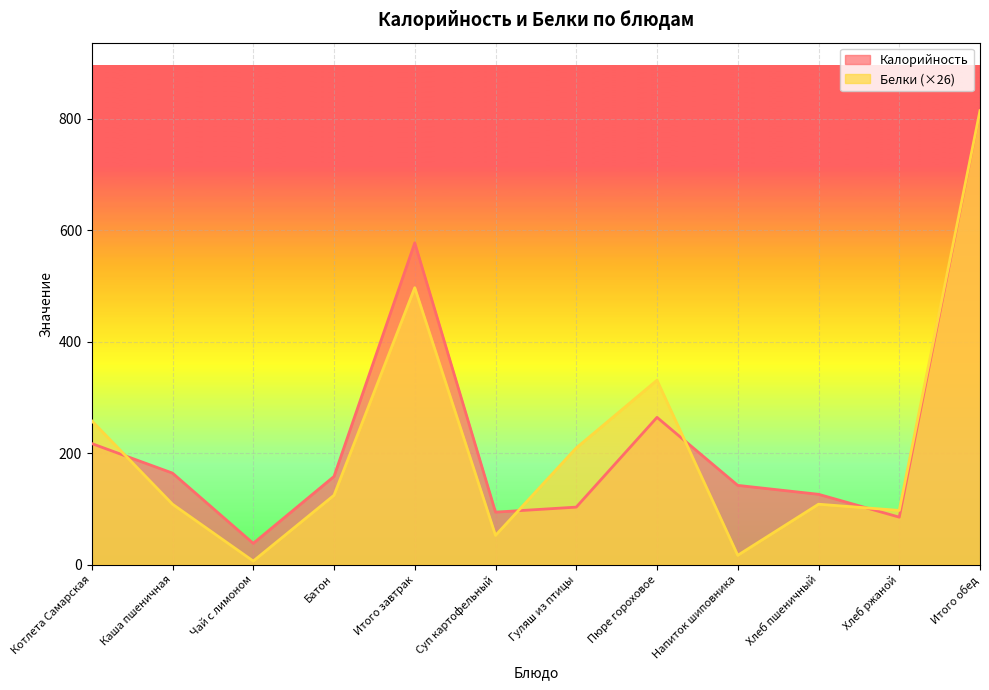

How many interior local peaks does the Калорийность series have?

2